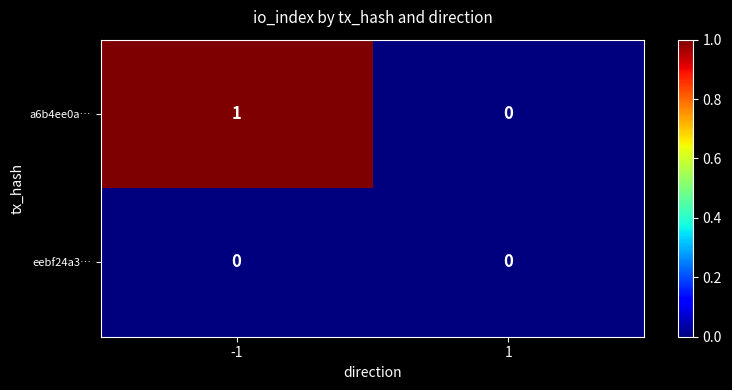

The a6b4ee0a… series shows 0 at 1. True or false?

True